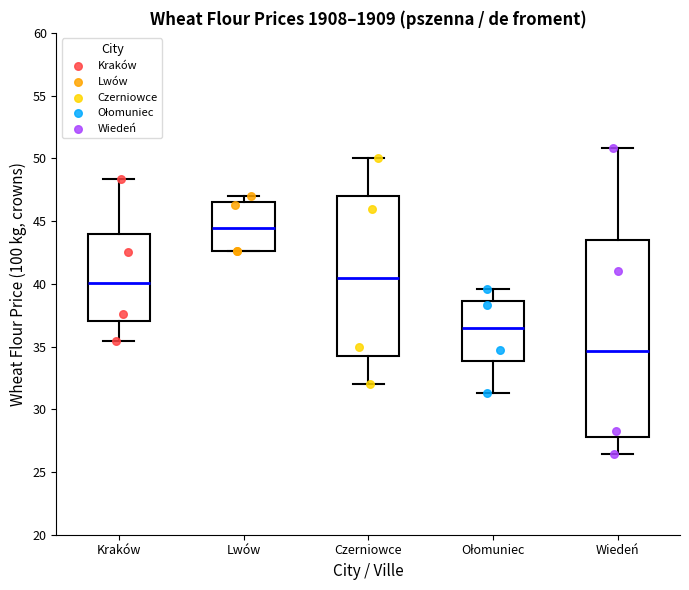

Where does the median line of the box for Ołomuniec sit on the y-axis? The values are not printed on the chart, so give them approximately, as read against the axis.

36.5